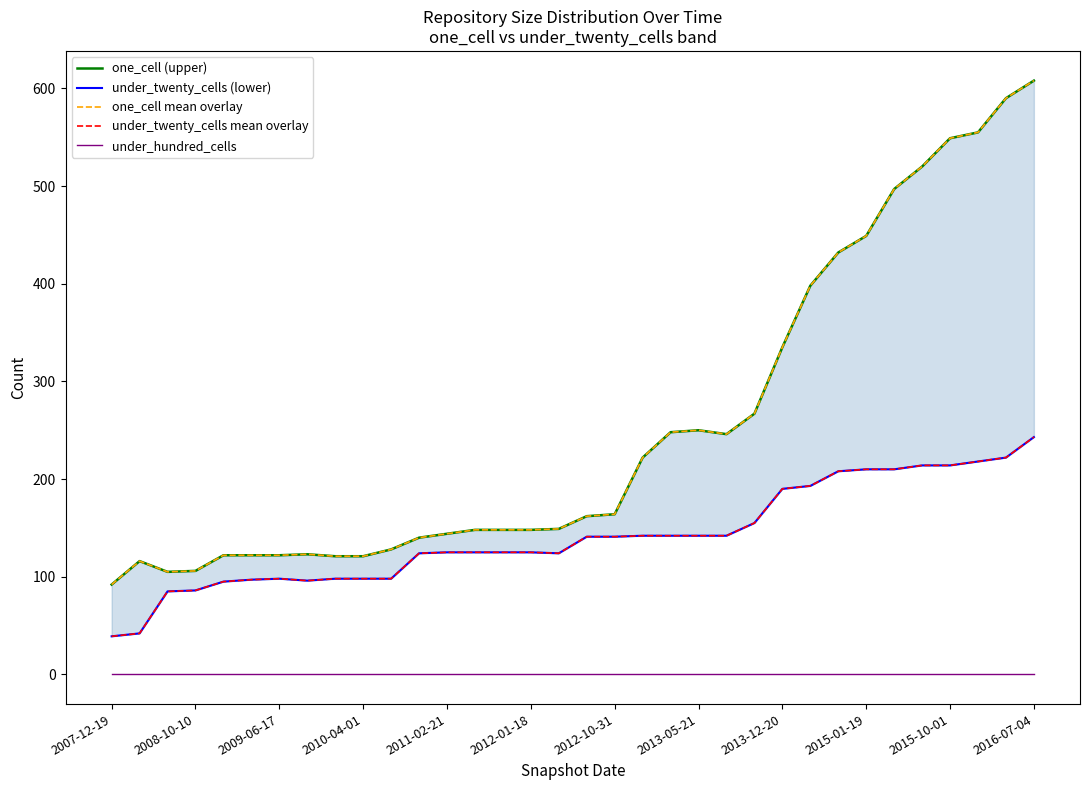

True or false: one_cell (upper) and under_hundred_cells cross at least once.

False